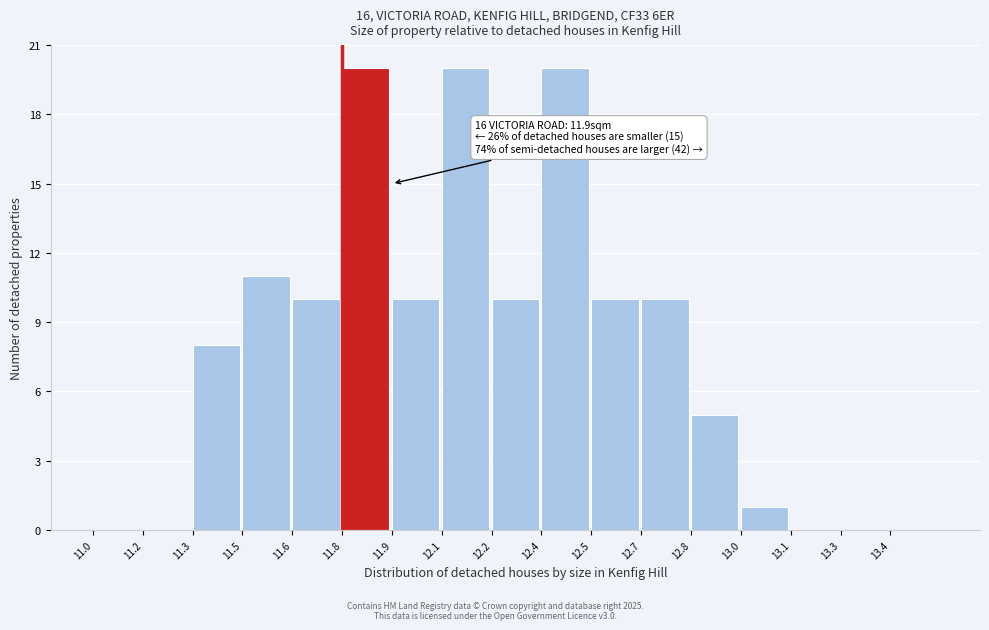

Reading left to right, extract all data points from this chart.

11.0=0	11.2=0	11.3=8	11.5=11	11.6=10	11.8=20	11.9=10	12.1=20	12.2=10	12.4=20	12.5=10	12.7=10	12.8=5	13.0=1	13.1=0	13.3=0	13.4=0